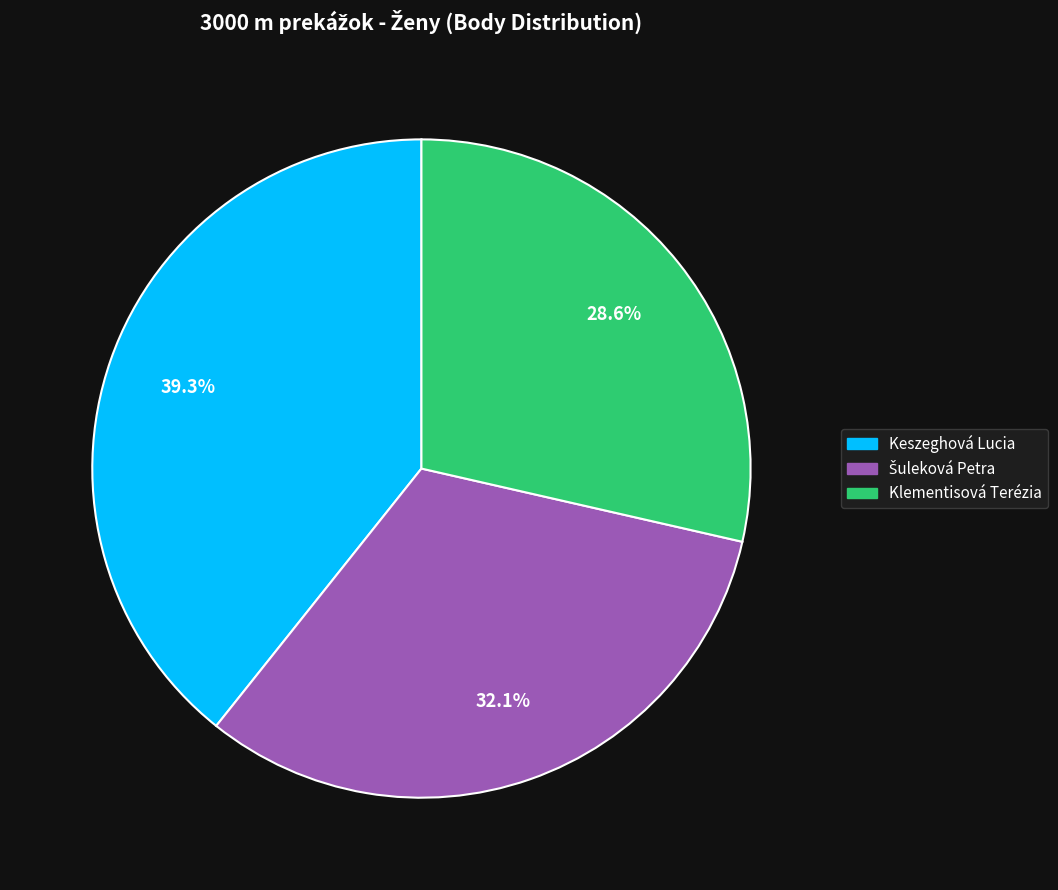

How much of the chart is everything except Keszeghová Lucia?

60.7%